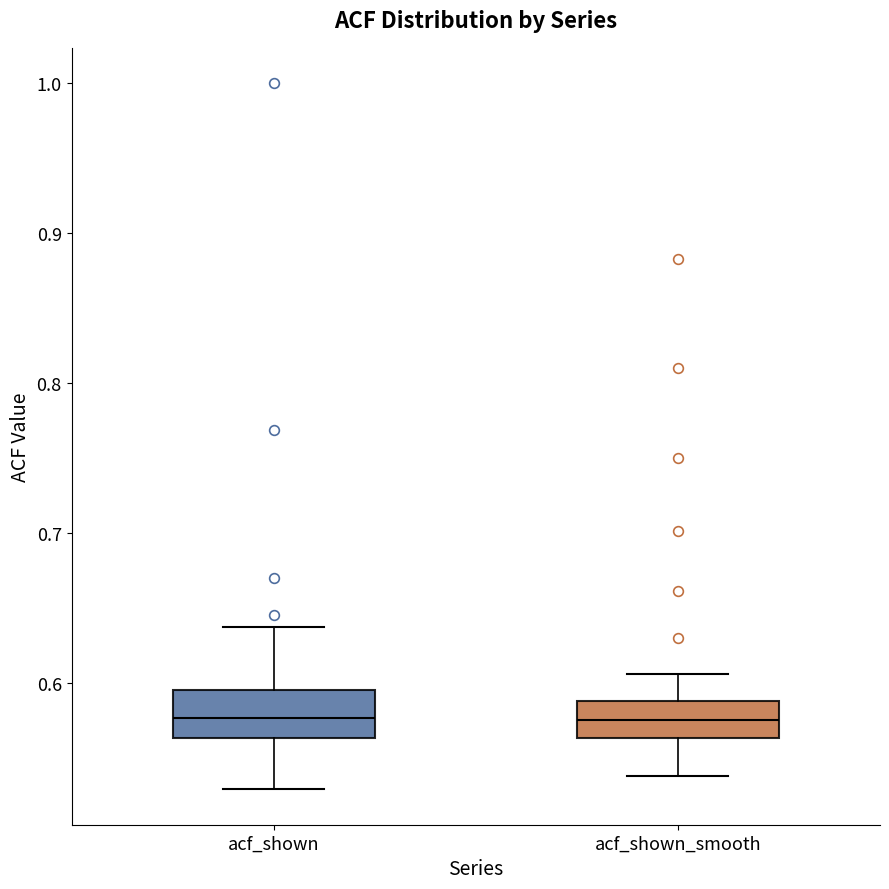

Where does the median line of the box for acf_shown sit on the y-axis? The values are not printed on the chart, so give them approximately, as read against the axis.

0.58